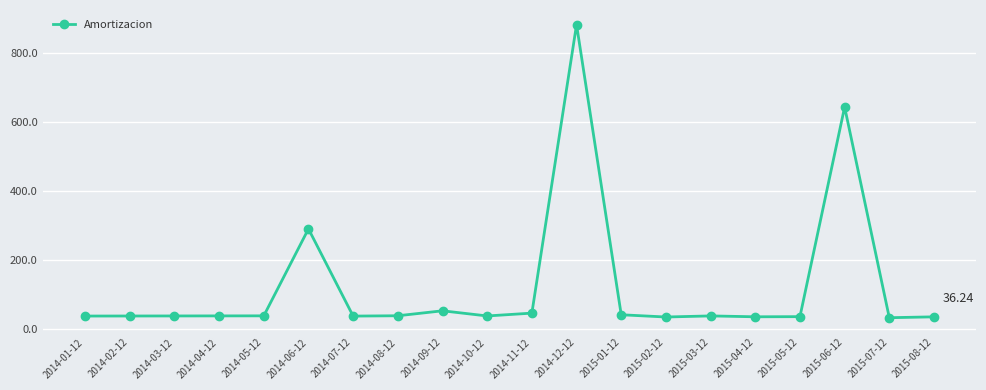

Which label corresponds to the largest value in the chart?

2014-12-12